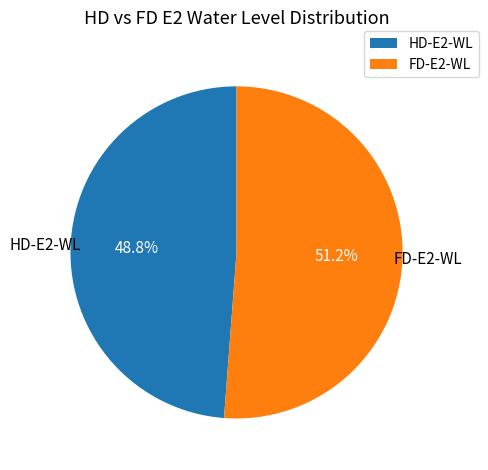

What is the ratio of the value at FD-E2-WL to the value at HD-E2-WL?

1.0